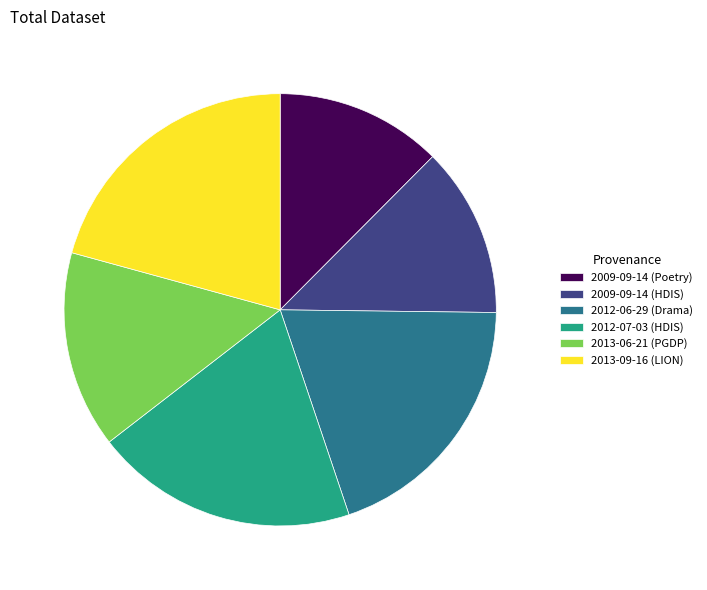

Which slice is the largest?

2013-09-16 (LION)